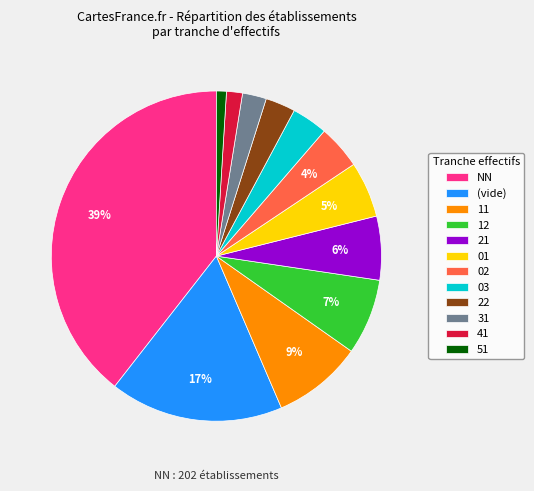

Is there a majority slice in this chart?

No